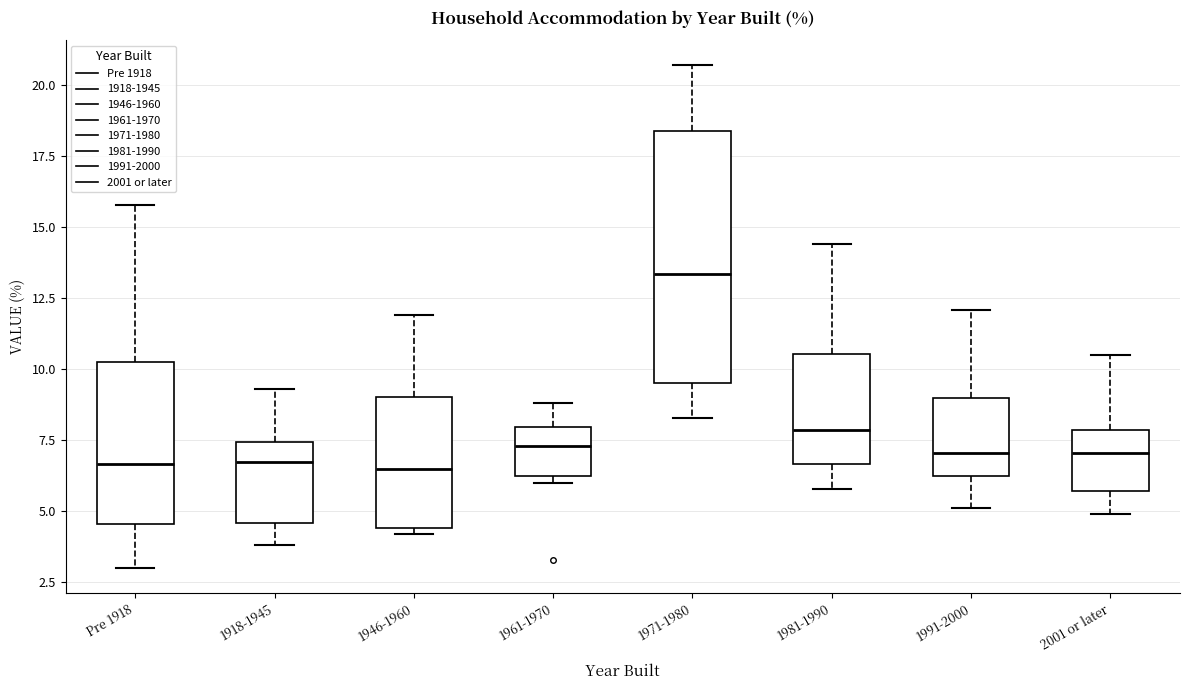

Which box is the tallest, from its lower edge to its upper edge?

1971-1980